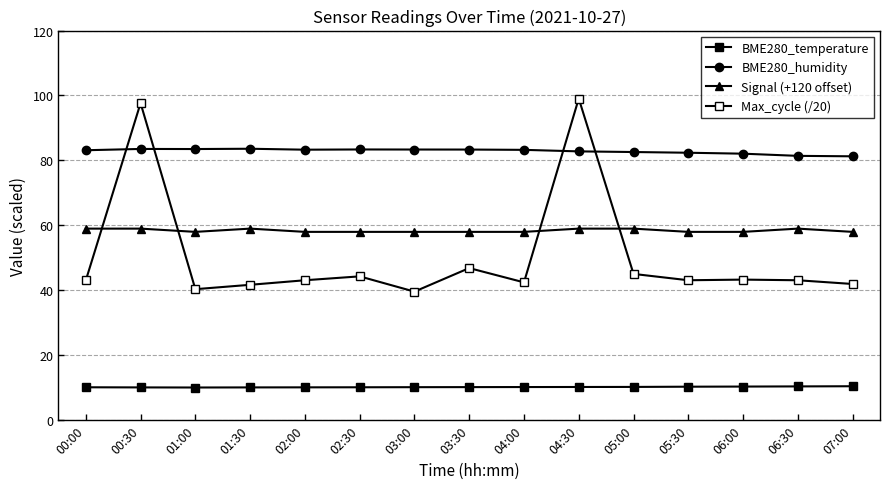

The Signal (+120 offset) series shows 38.4 at 05:00. True or false?

False